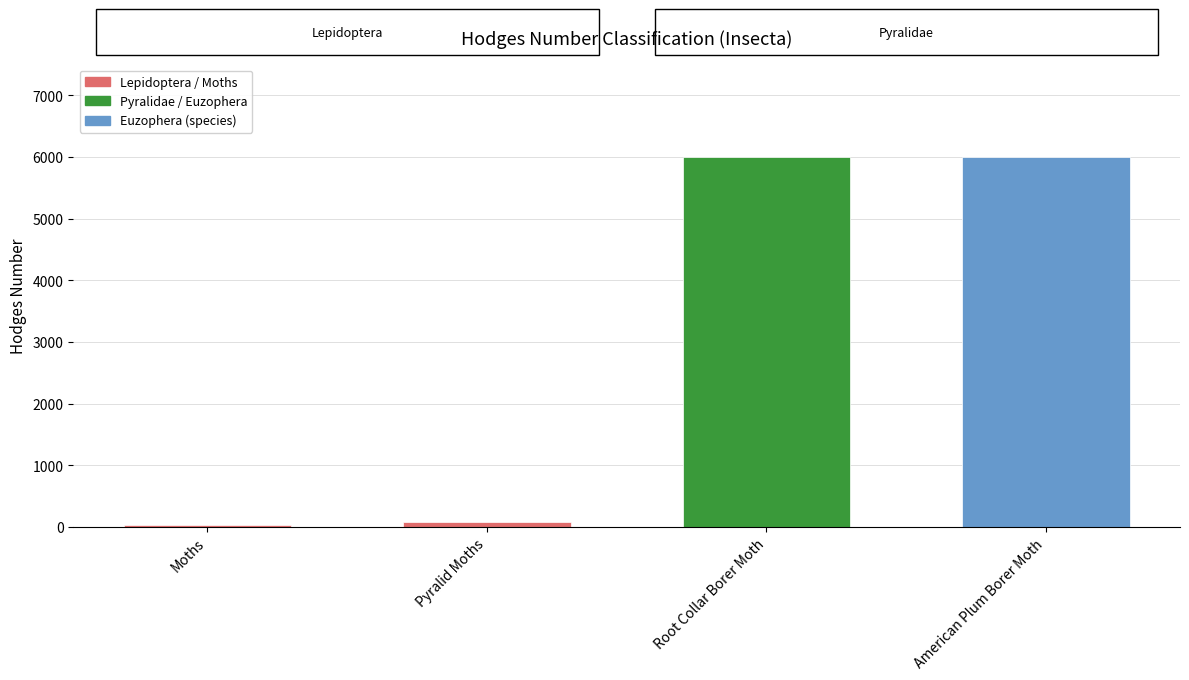

What position from the left is American Plum Borer Moth?

4